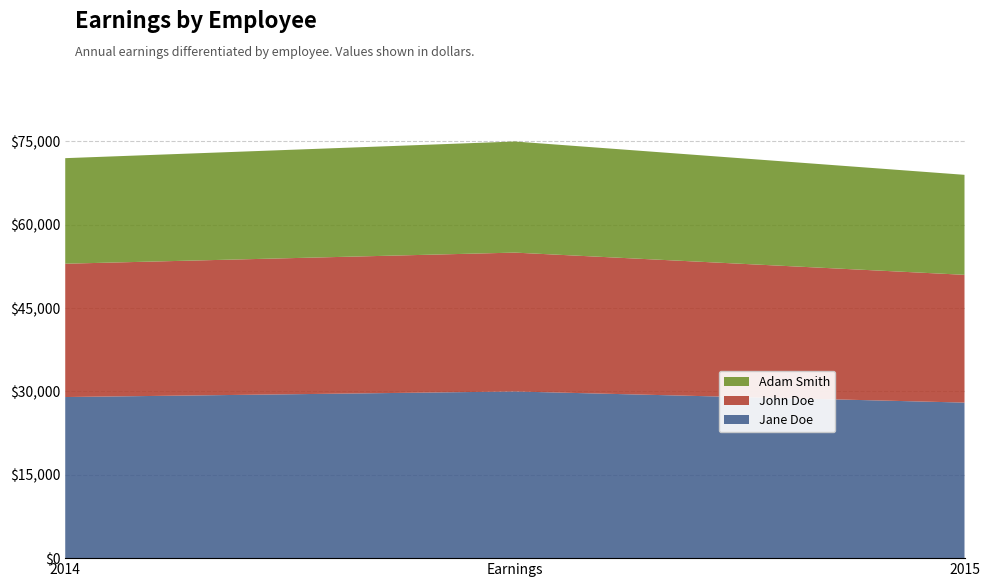

Reading left to right, what are all the values shown in this chart?

Jane Doe: 2014=29000	Earnings=30000	2015=28000
John Doe: 2014=24000	Earnings=25000	2015=23000
Adam Smith: 2014=19000	Earnings=20000	2015=18000